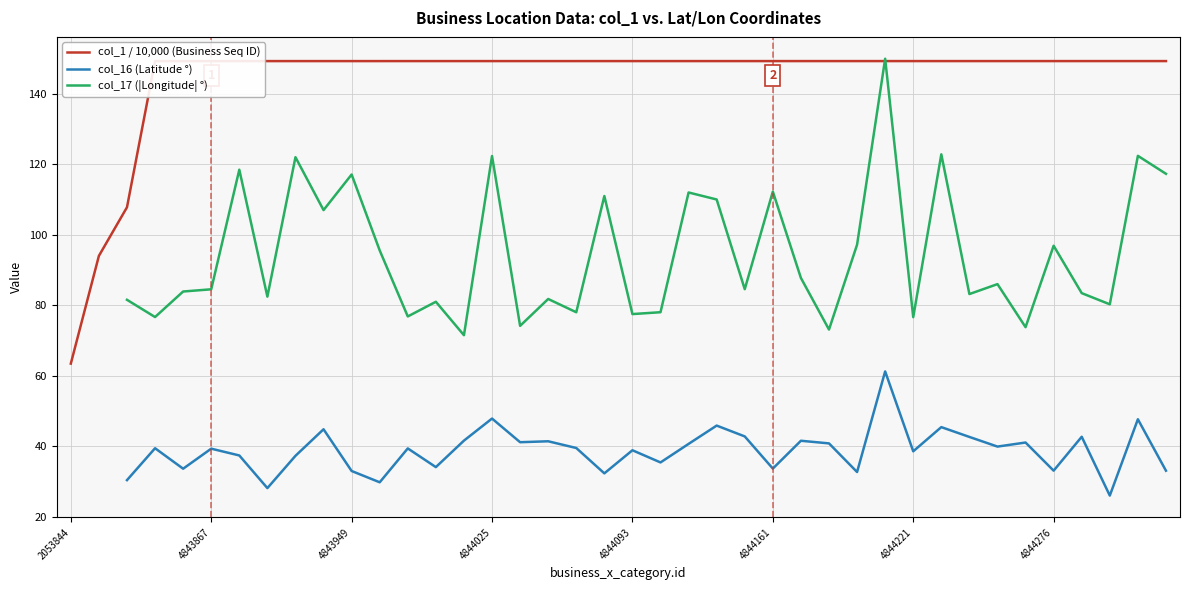

The col_1 / 10,000 (Business Seq ID) series shows 149.2 at 4844161. True or false?

True